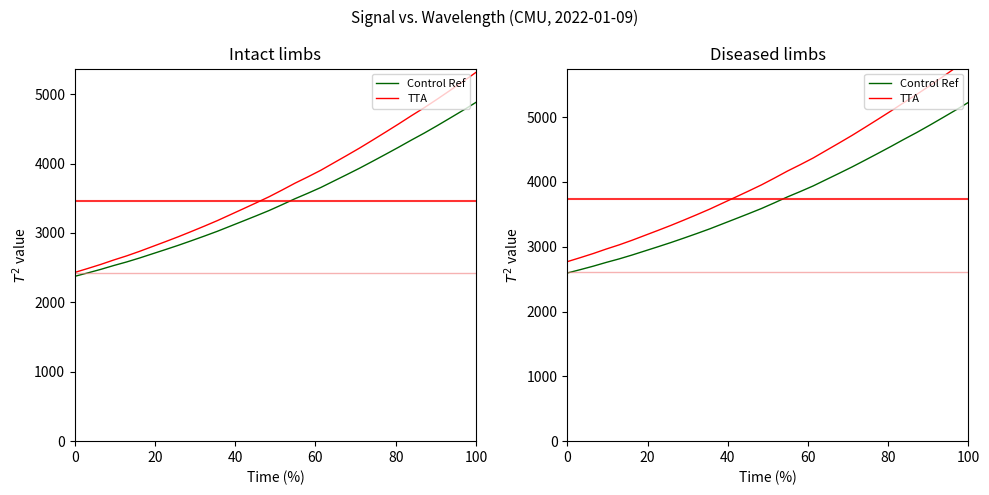

How many lines are shown in the chart?

2